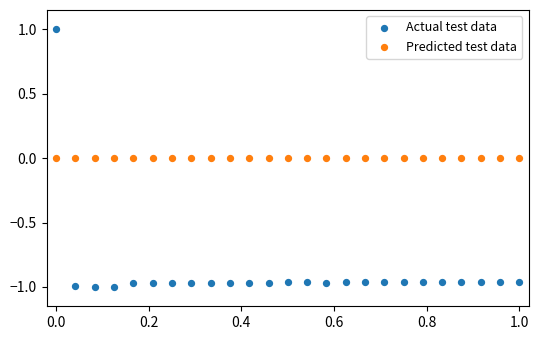

Which series reaches the minimum Y coordinate?

Actual test data